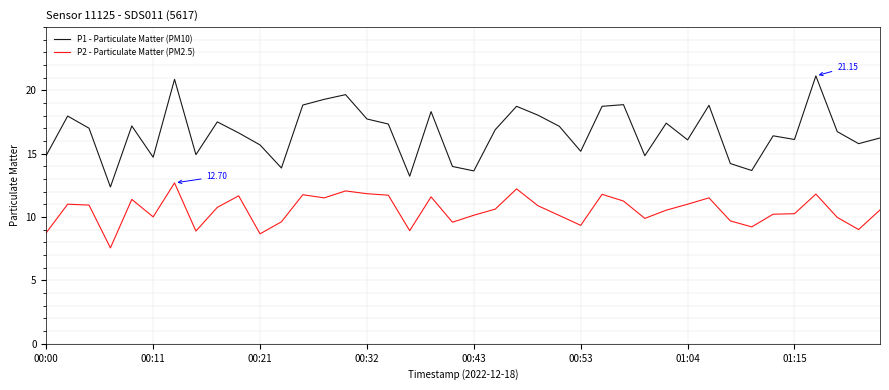

What is the difference between the maximum and second lowest values in the P2 - Particulate Matter (PM2.5) series?

4.0